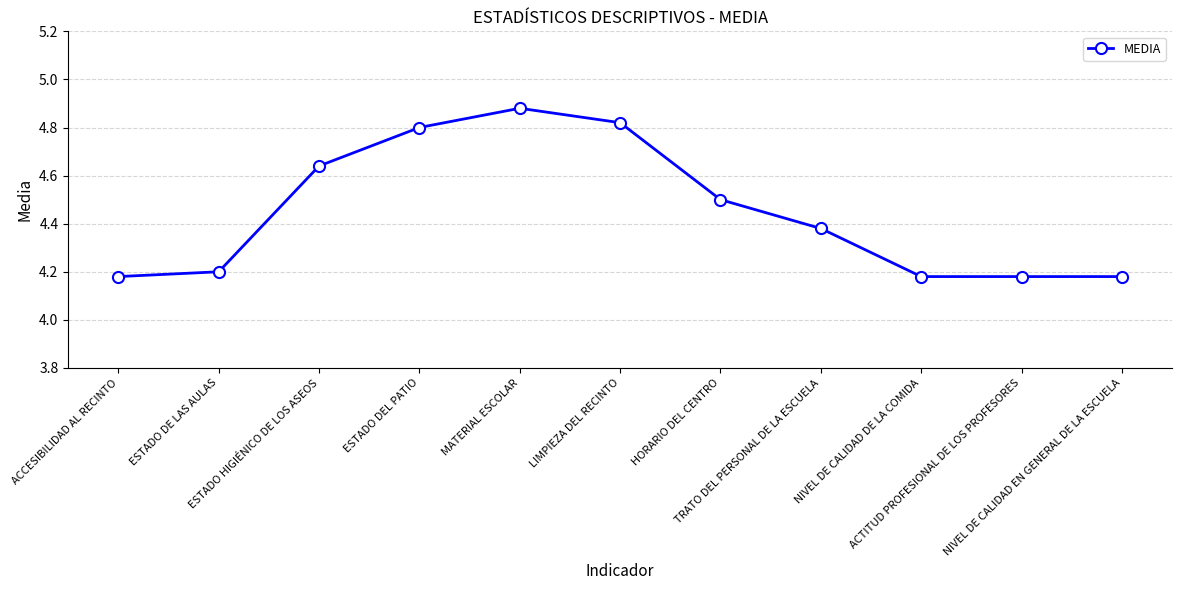

Is this an area chart (filled region under the line)?

No